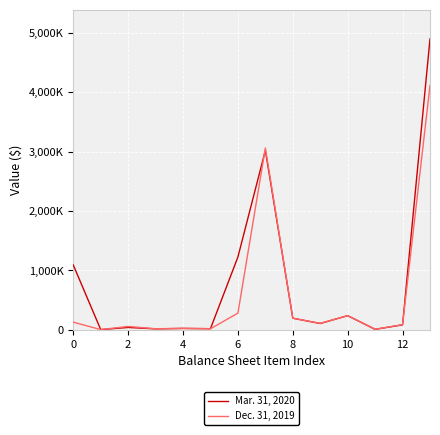

Is this an area chart (filled region under the line)?

No